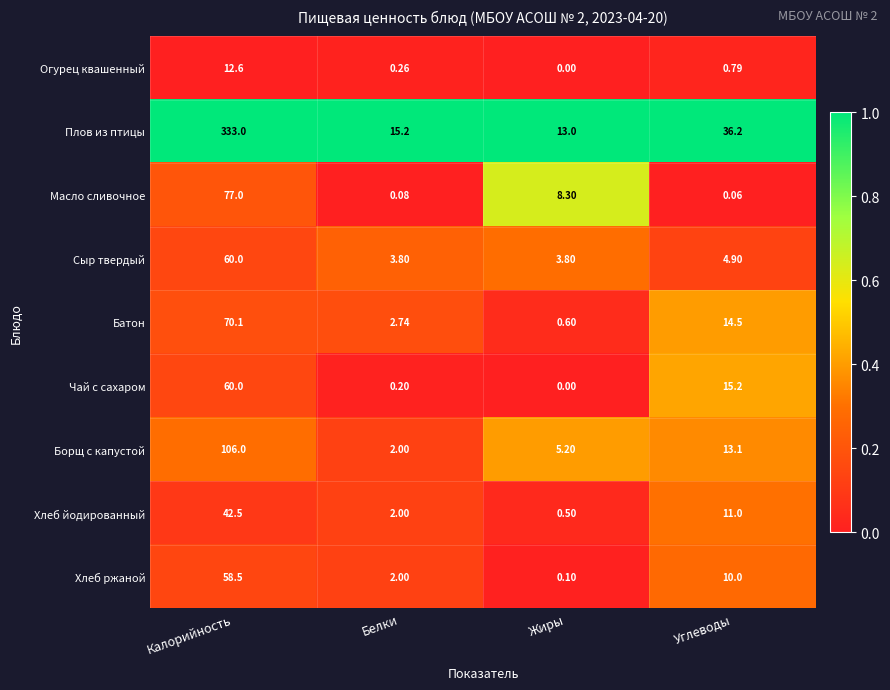

Where does the Хлеб ржаной series first go above 10?

Калорийность